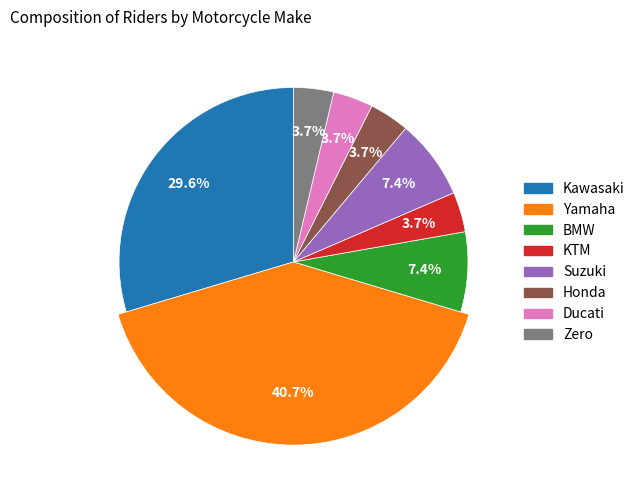

Approximately how many times larger is the value at BMW compared to Zero?

2.0